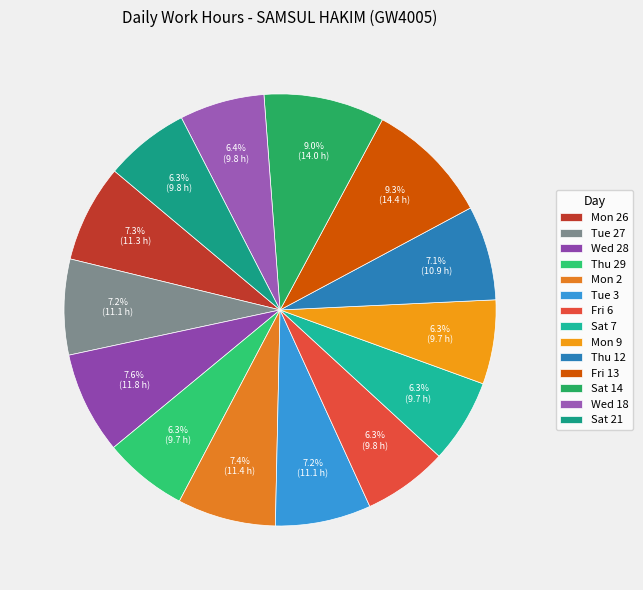

Approximately how many times larger is the value at Tue 27 compared to Wed 28?

0.9